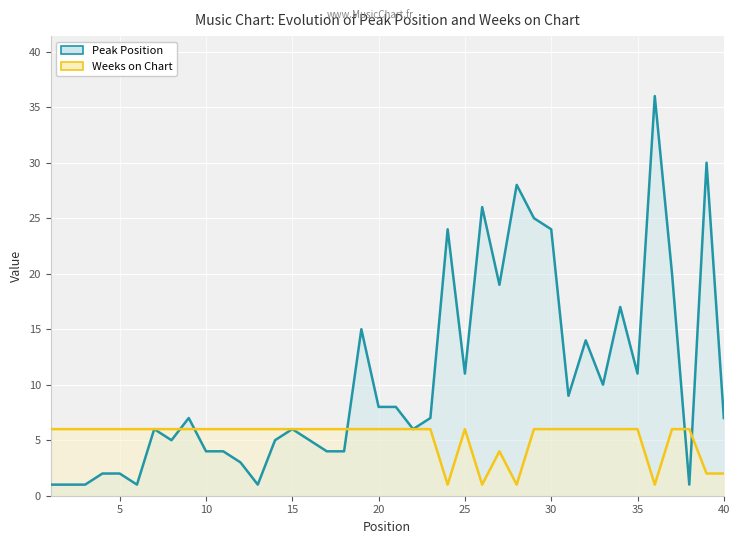

How many values in the Peak Position series exceed 7?

18